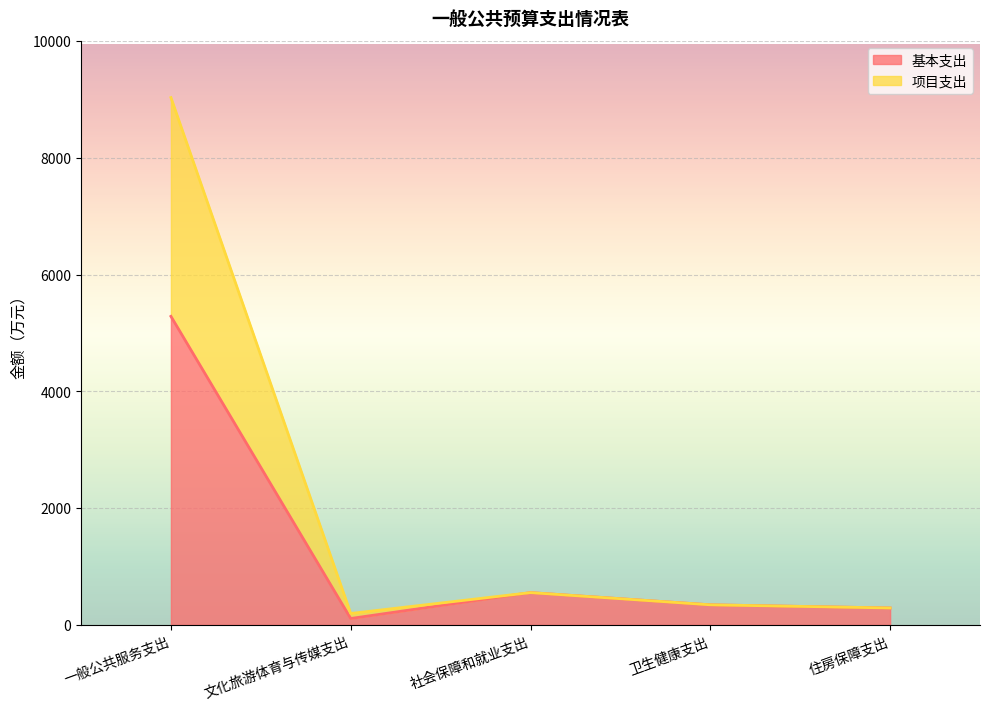

What are all the series names shown in the legend?

基本支出, 项目支出